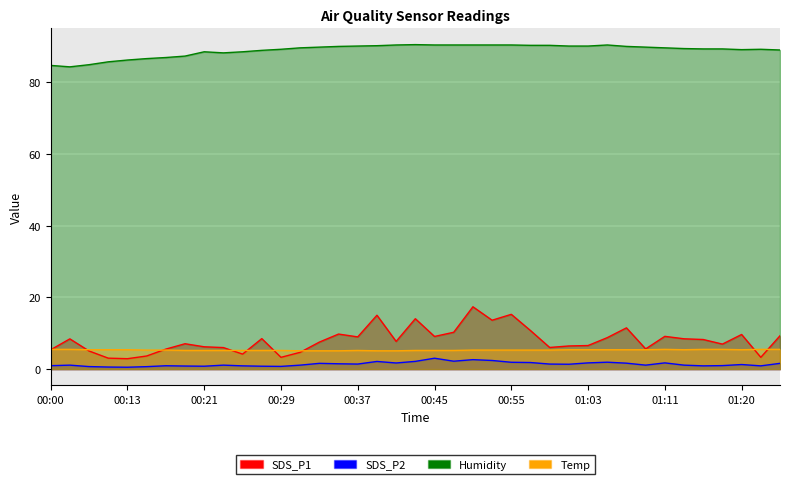

How many categories are shown in the chart?

39